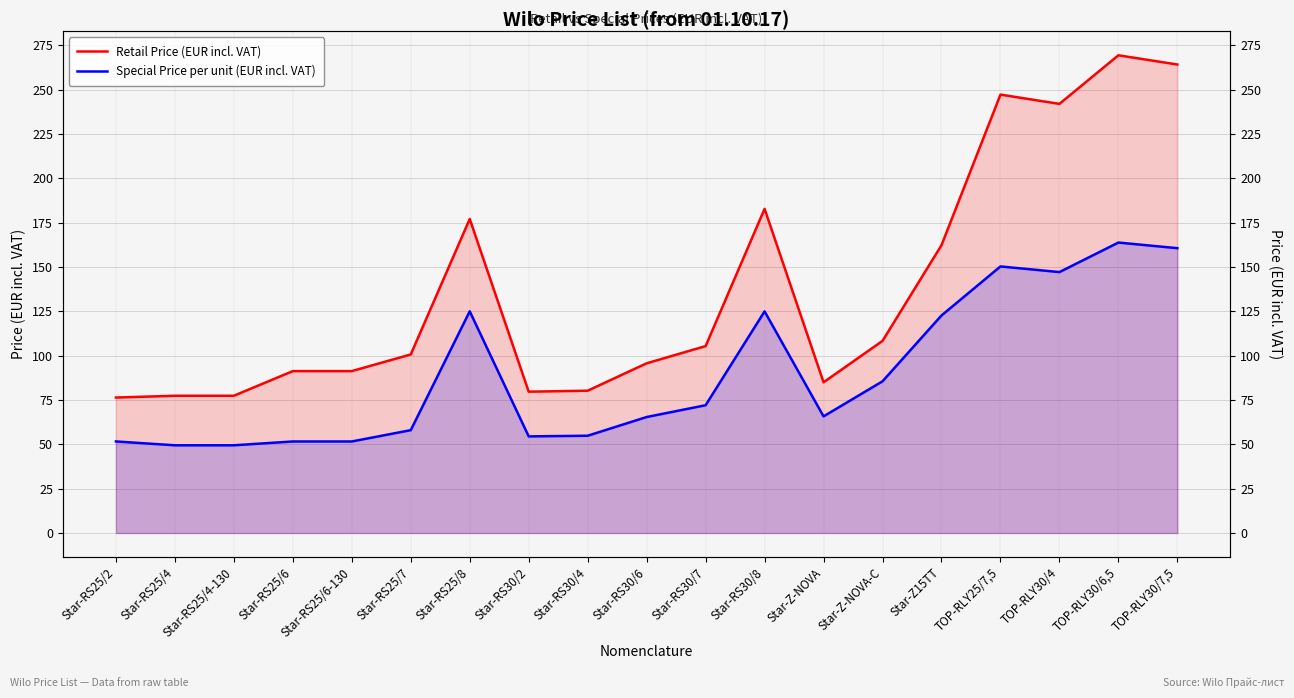

At how many categories does at least one series exceed 117?

7